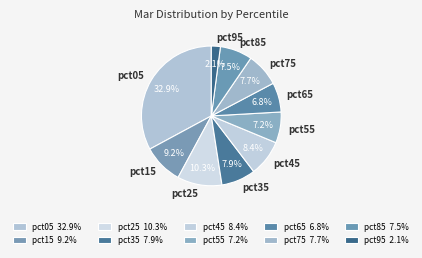

Is there any slice that represents more than half of the pie?

No